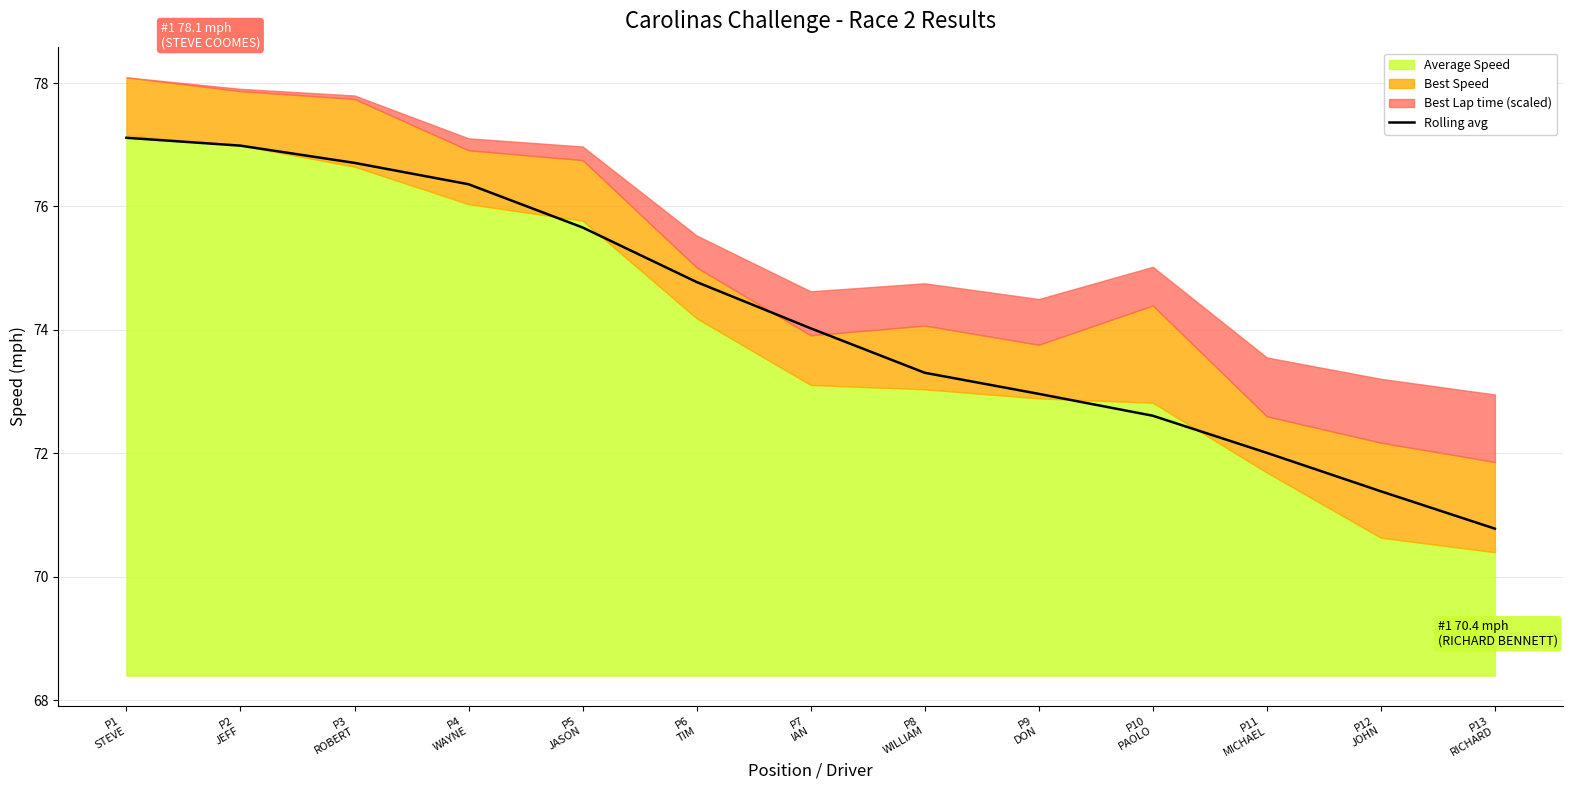

What is the maximum value for Rolling avg?

77.1